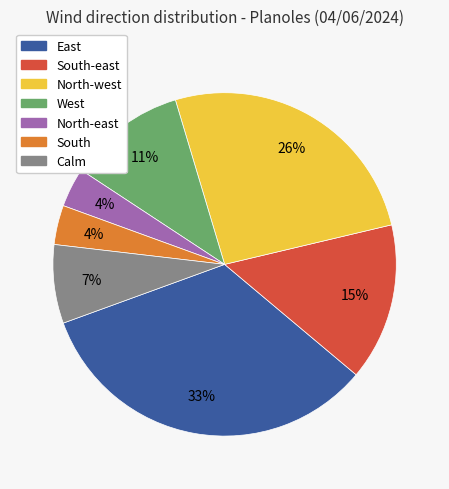

To the nearest percent, what is the average slice percentage?

14%